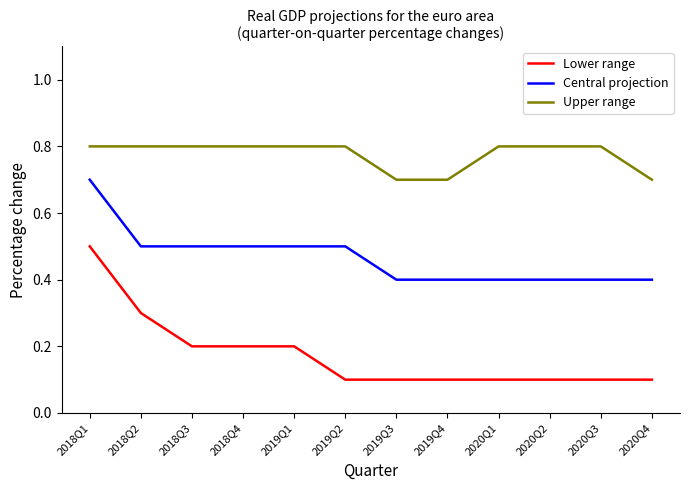

How many lines are shown in the chart?

3